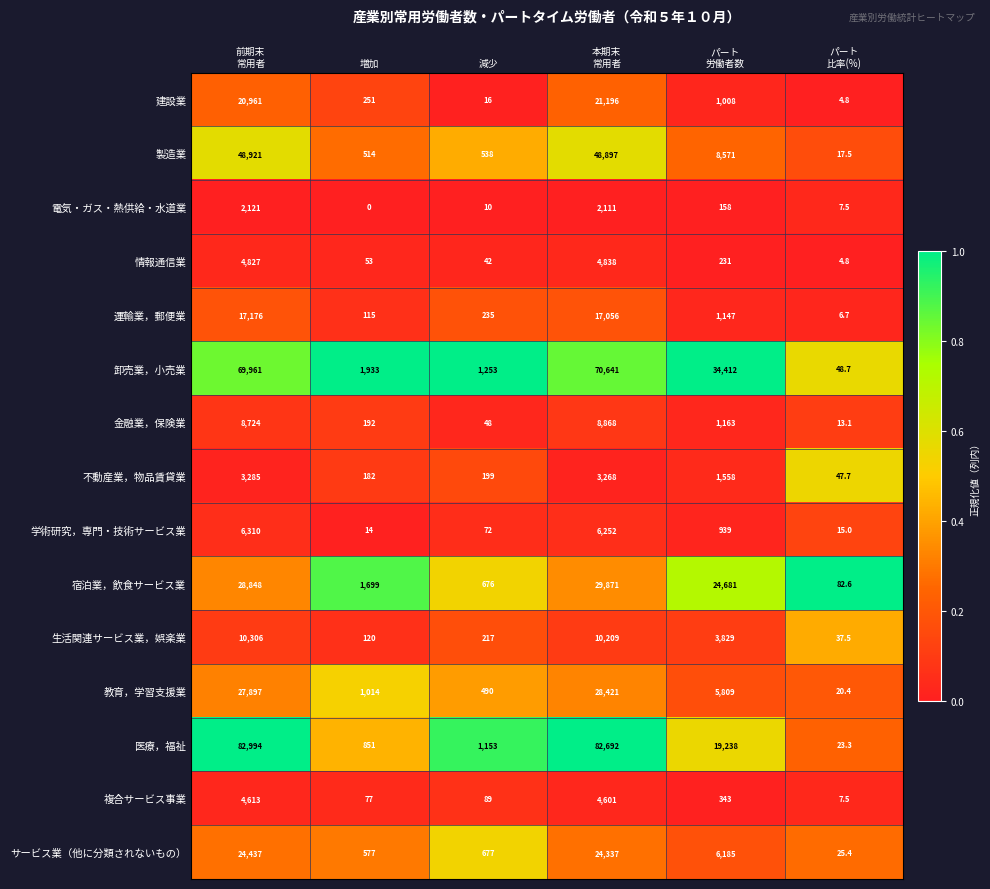

At how many categories does at least one series exceed 0?

6